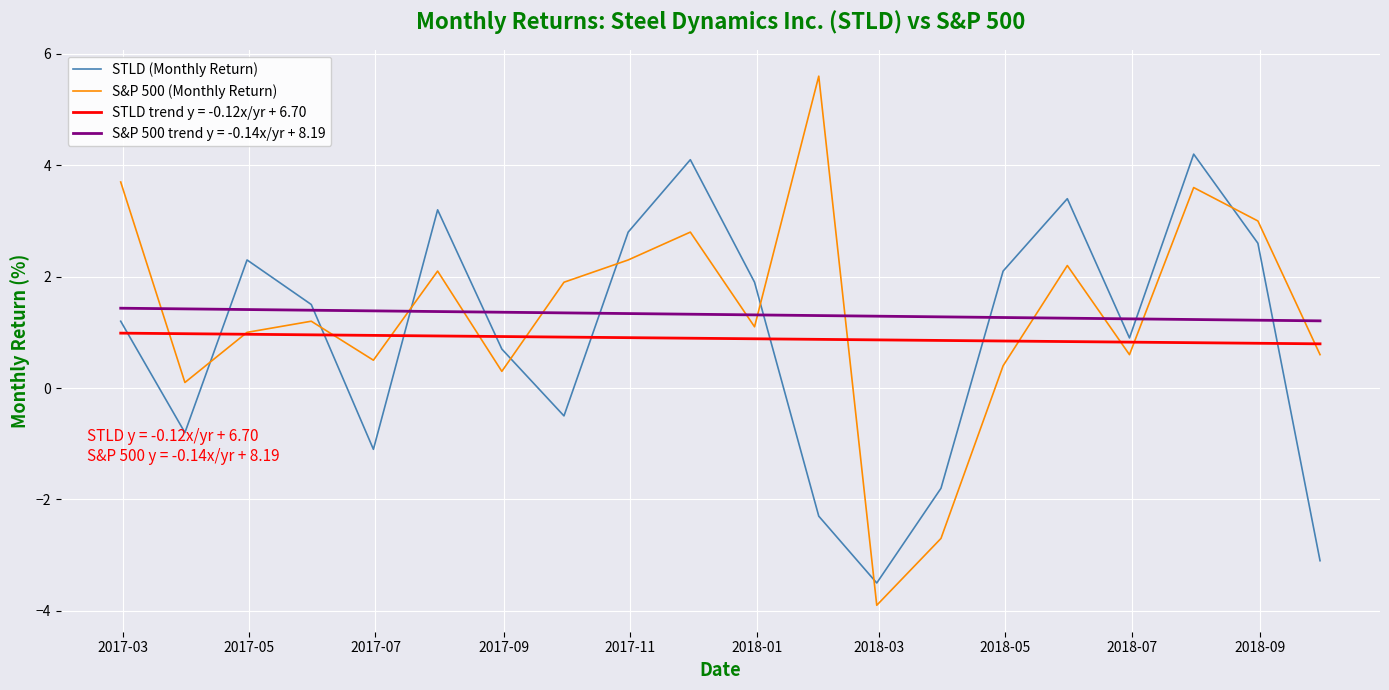

In S&P 500 (Monthly Return), how many points are higher than both neighbors (excluding endpoints)?

6